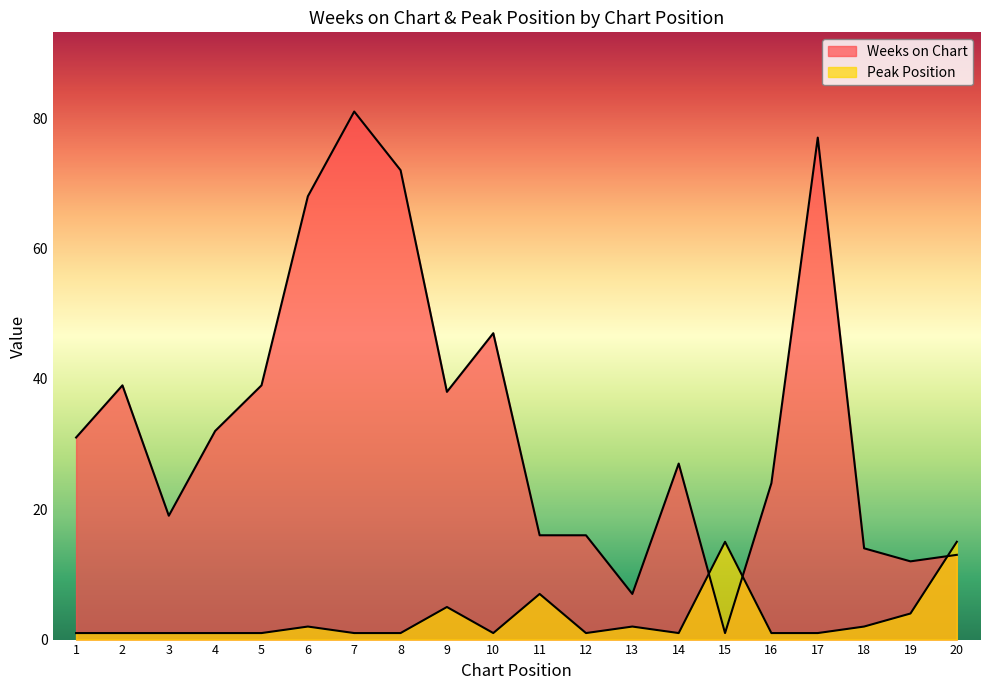

At which category is the sum across all series the highest?

7